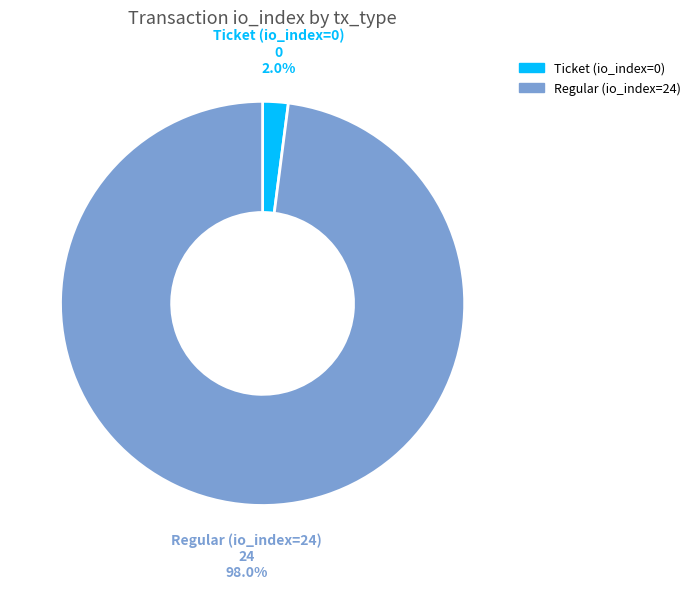

Is Regular (io_index=24) the majority of the pie?

Yes